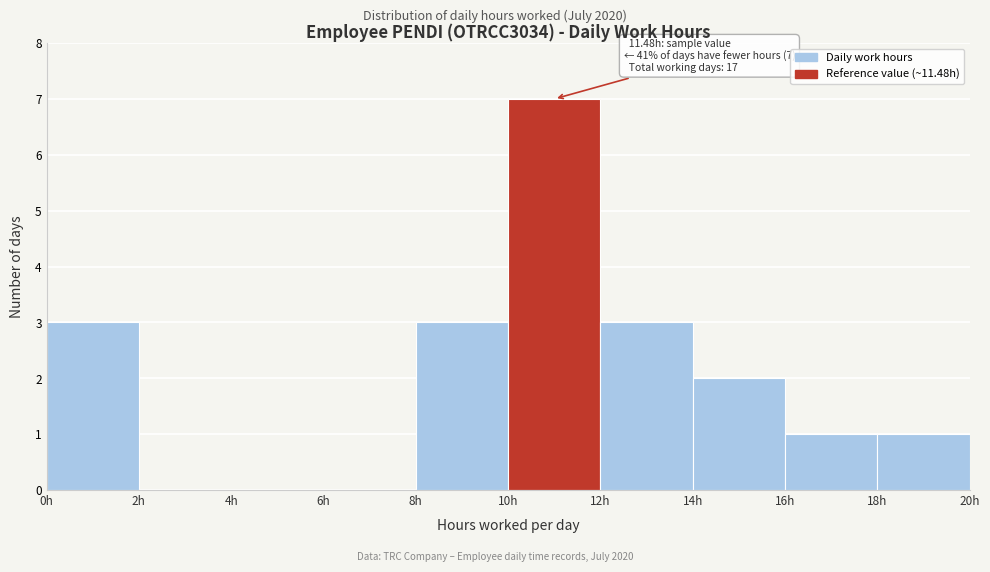

Which range on the x-axis has the tallest bar?

10 to 12